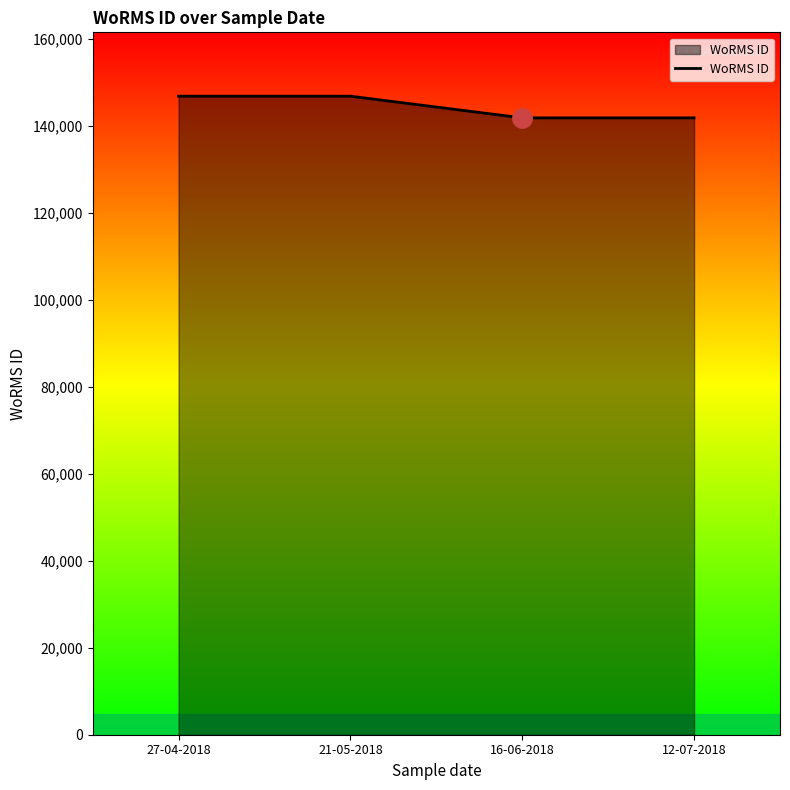

Reading left to right, extract all data points from this chart.

146900	146900	141907	141907